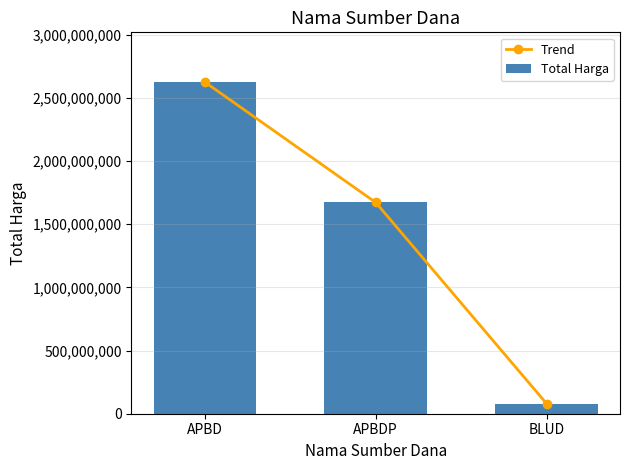

What is the minimum value for Total Harga?

80313000